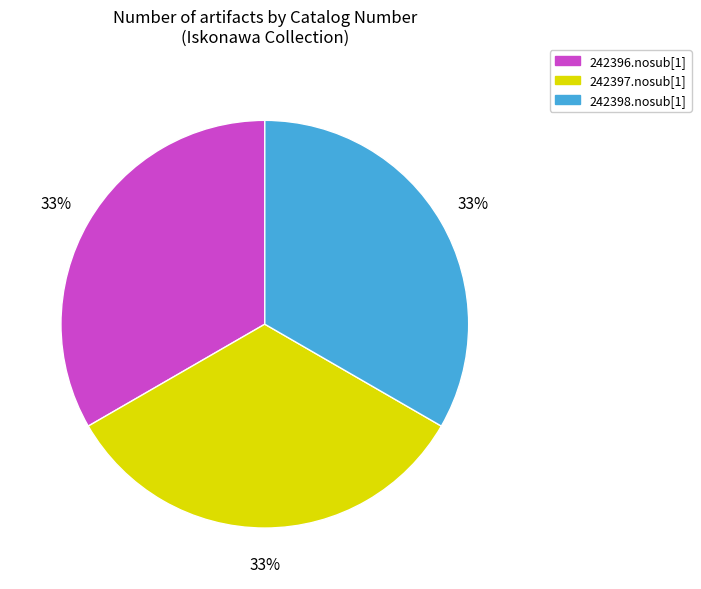

Count the number of slices in the pie.

3